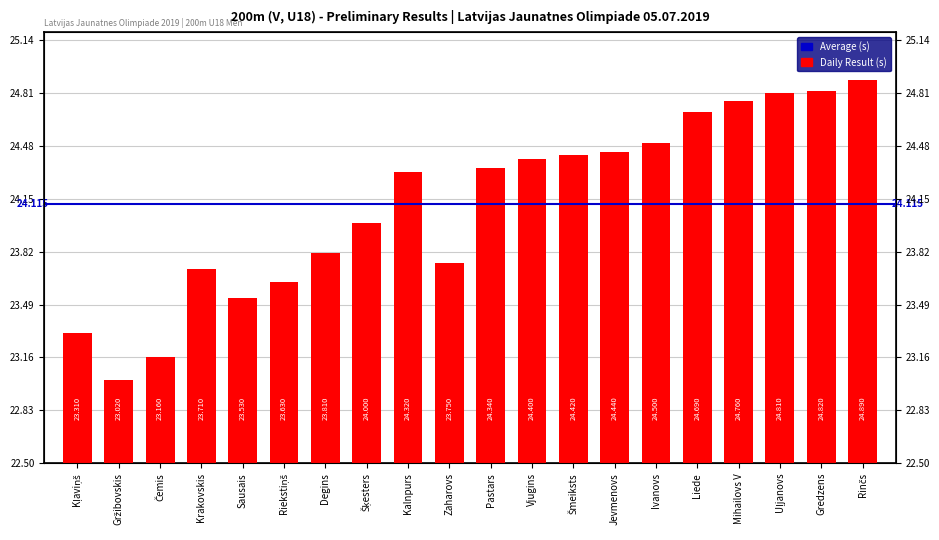

Between Degins and Krakovskis, which is larger?

Degins